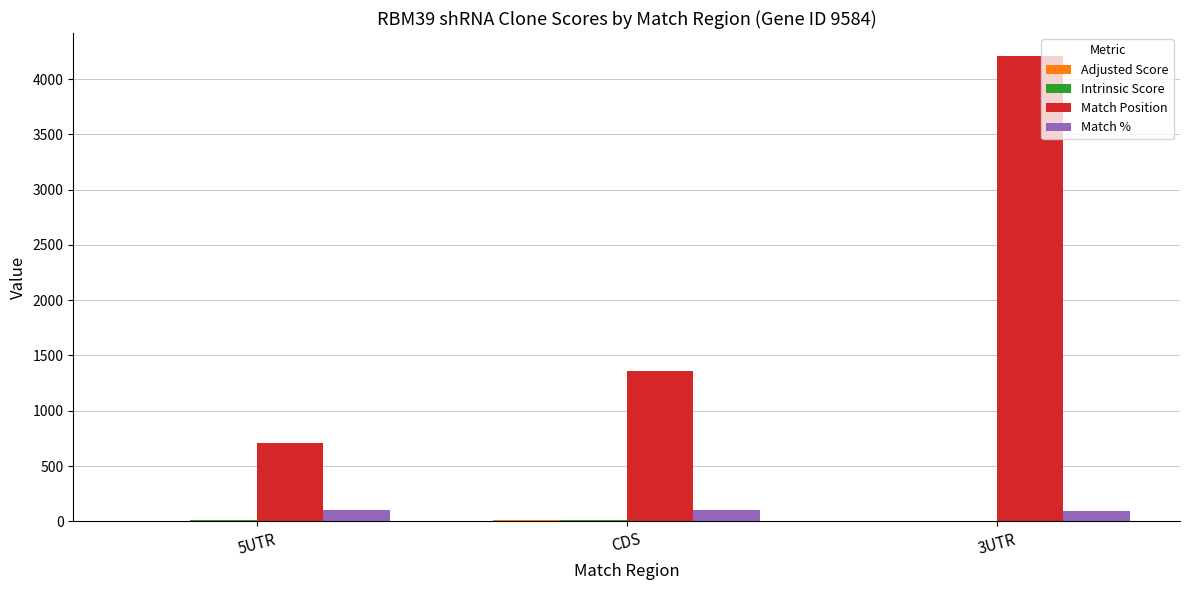

The value of Match Position at CDS is 2294.2. True or false?

False